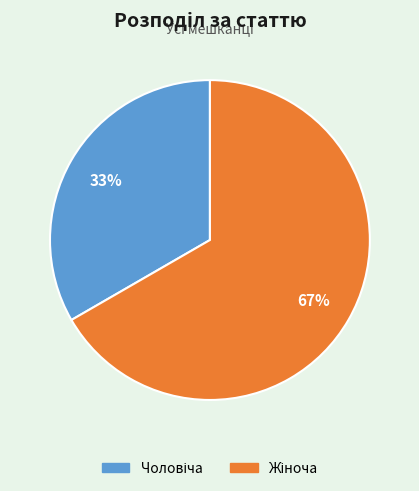

Is there a majority slice in this chart?

Yes